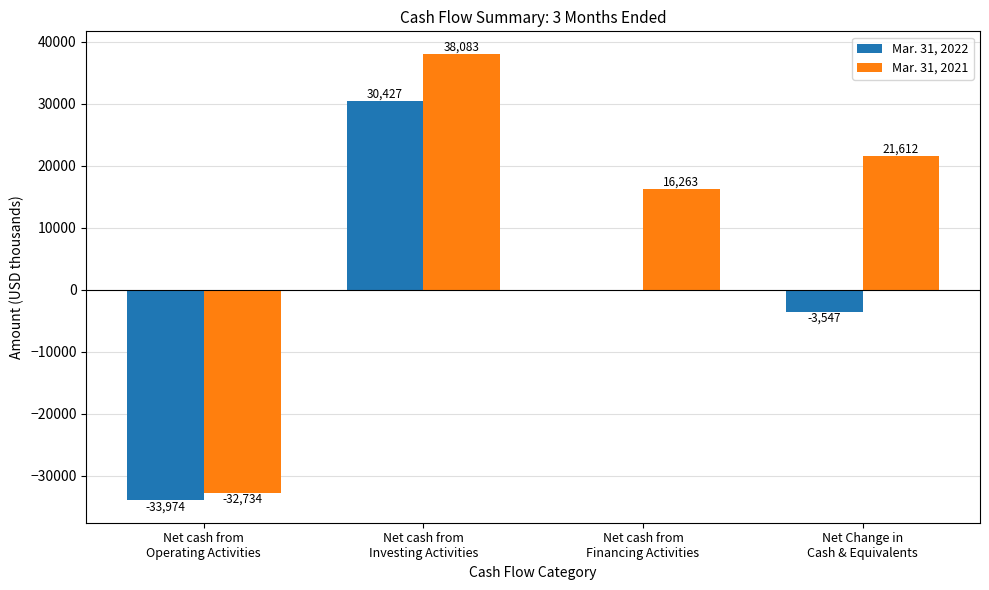

Which series has the largest total across all categories?

Mar. 31, 2021